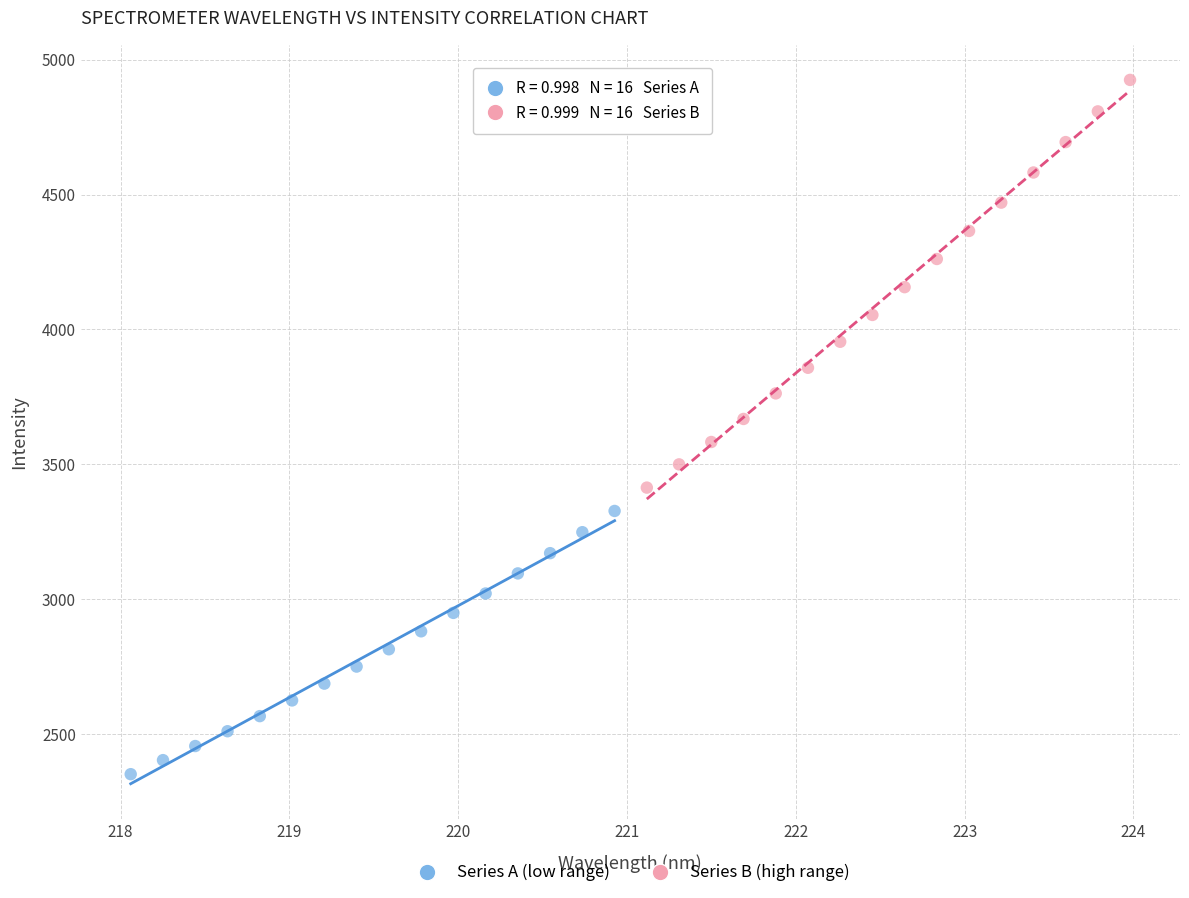

Which series has the largest Y range (max minus min)?

Series B (high range)